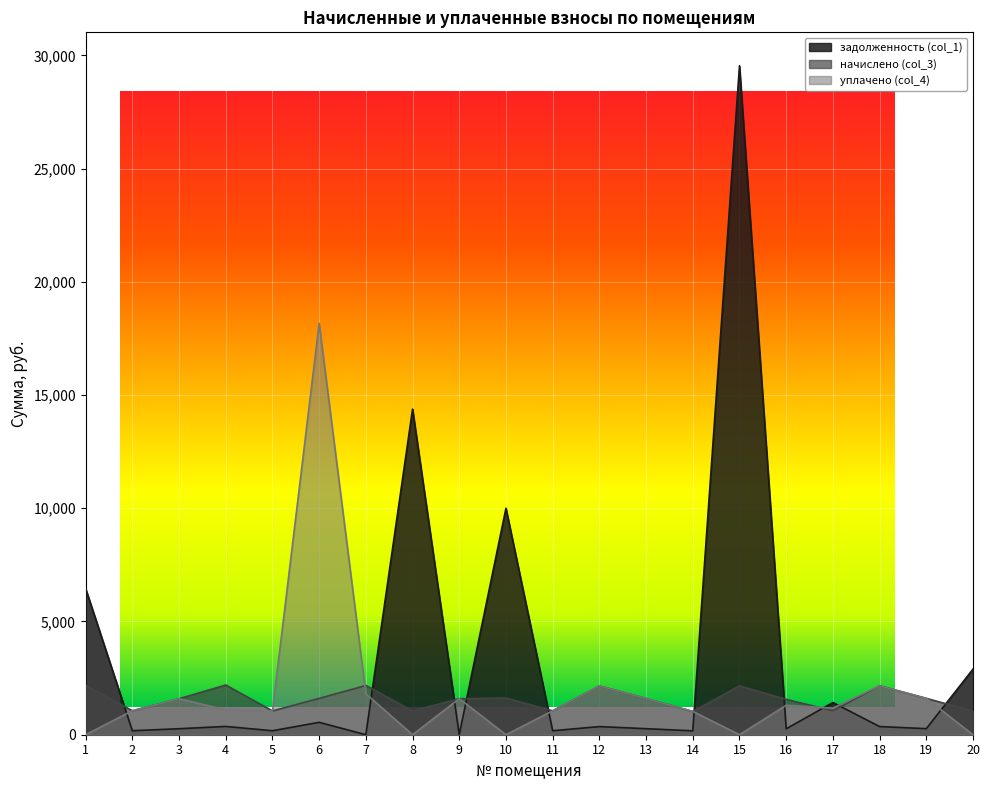

What is the approximate value of уплачено (col_4) at 3?

1590.0